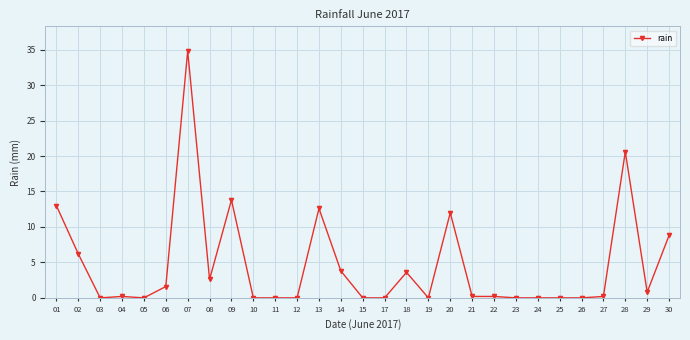

What is the difference between the maximum and second lowest values?

34.8